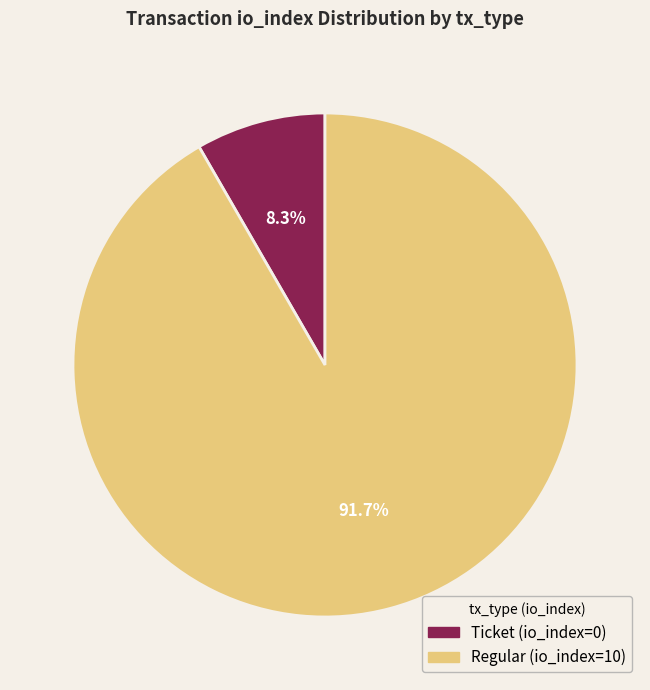

What is the ratio of the value at Regular (io_index=10) to the value at Ticket (io_index=0)?

11.0